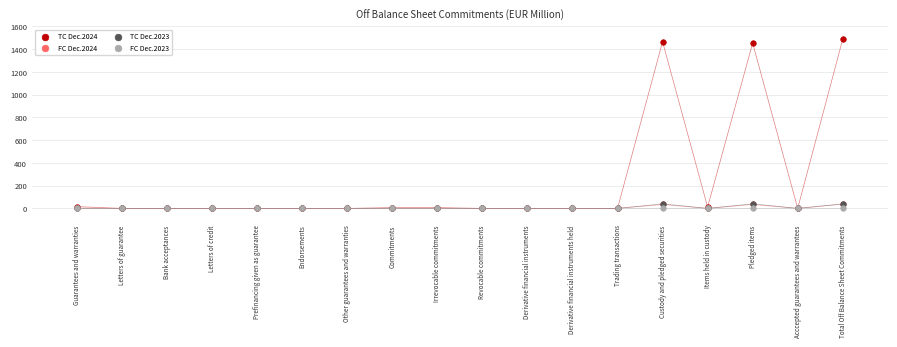

Which series contains the highest Y value?

TC Dec.2024